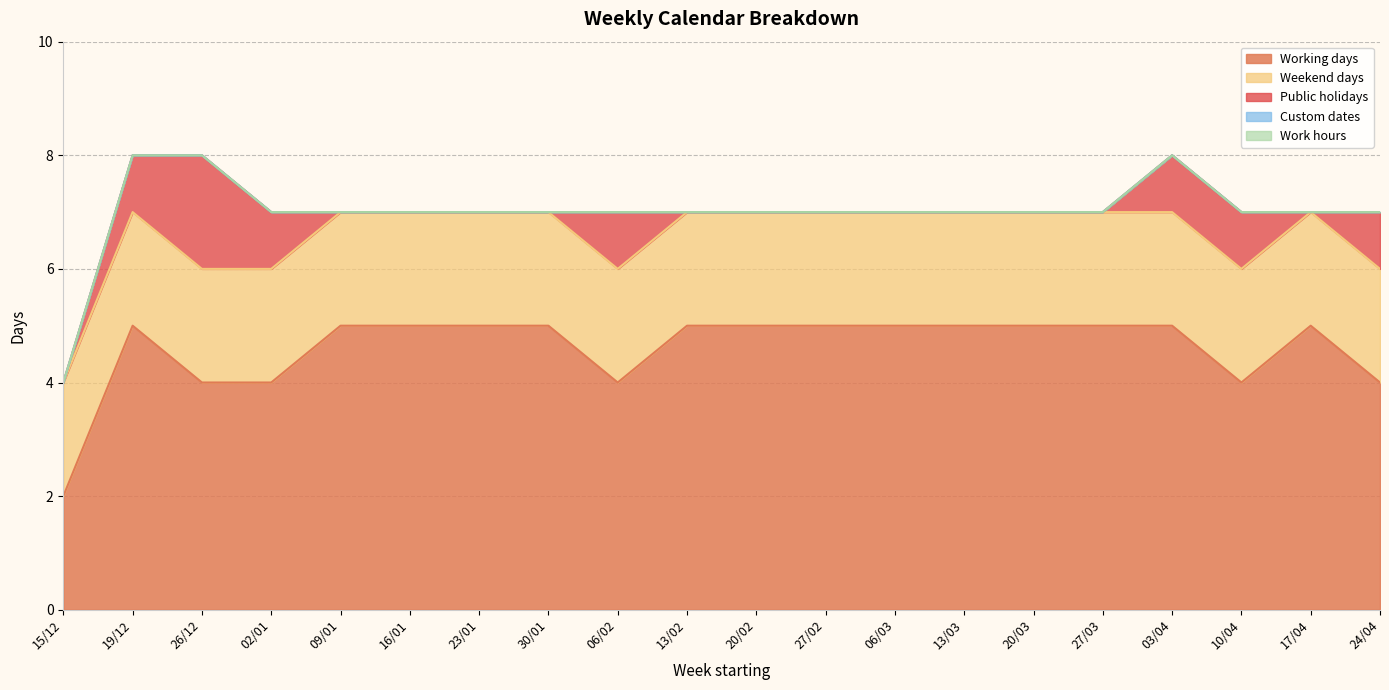

List the series in order of their peak value, highest first.

Working days, Weekend days, Public holidays, Custom dates, Work hours